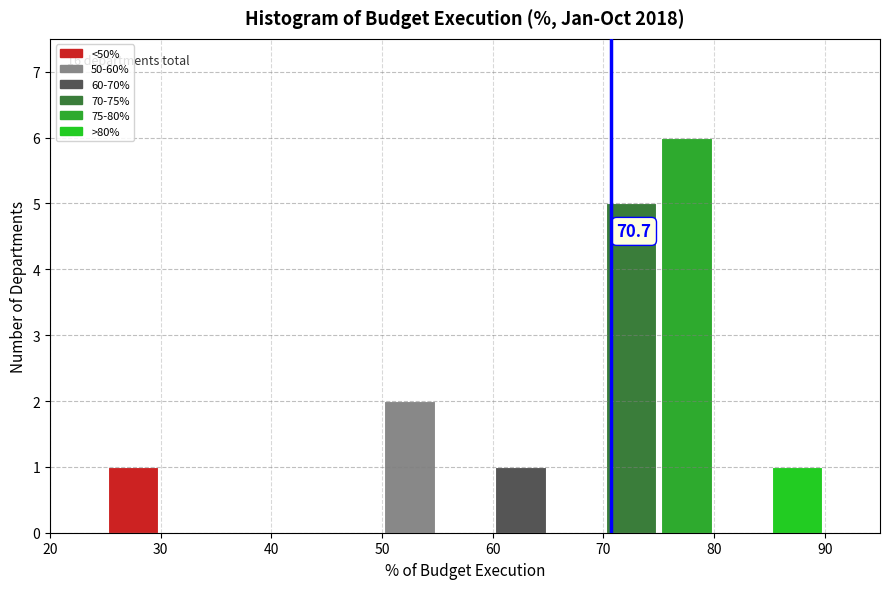

Over which range of the x-axis is the bar tallest?

75 to 80